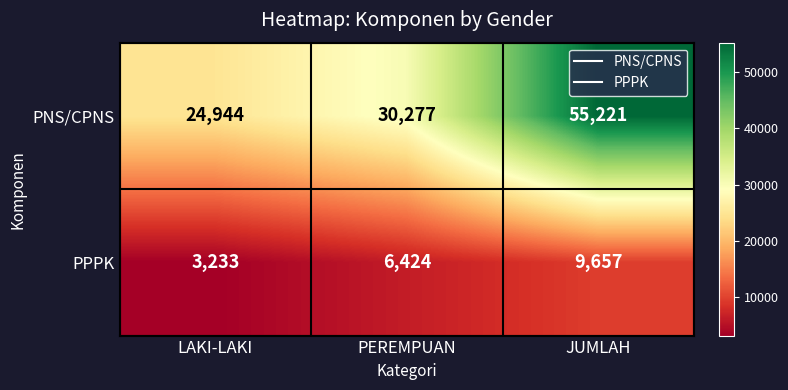

Which series changed the most between LAKI-LAKI and JUMLAH?

PNS/CPNS